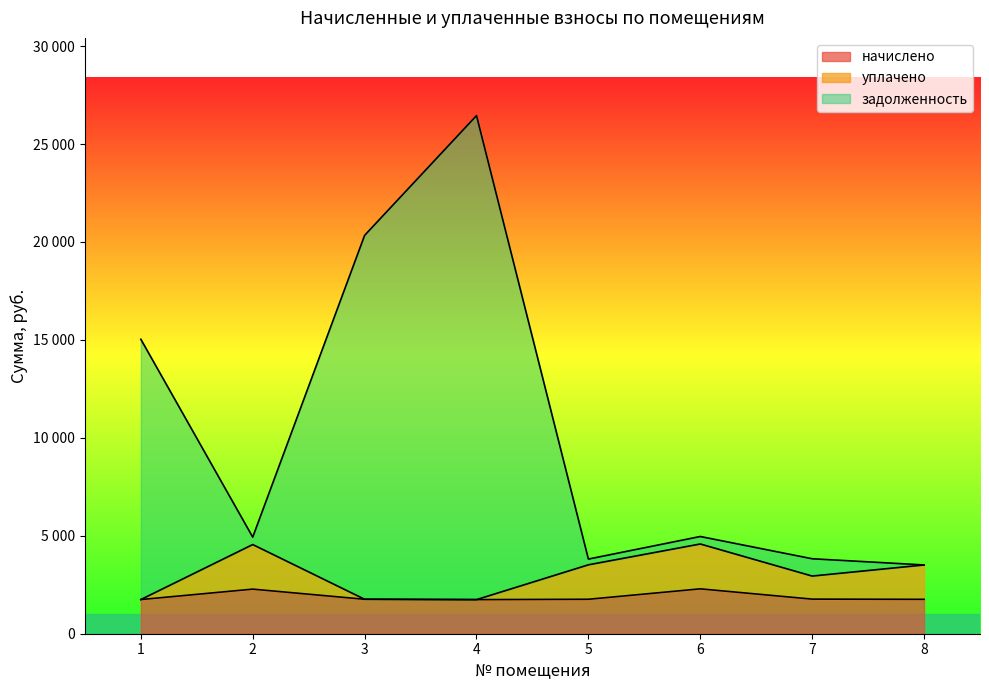

What are all the series names shown in the legend?

начислено, уплачено, задолженность